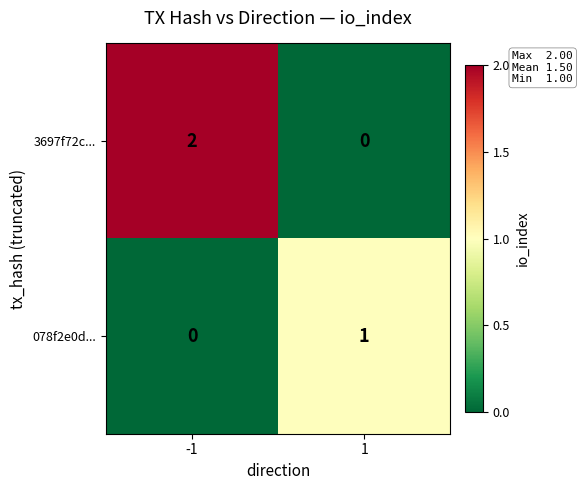

Rank the series by their maximum value, from highest to lowest.

3697f72c..., 078f2e0d...